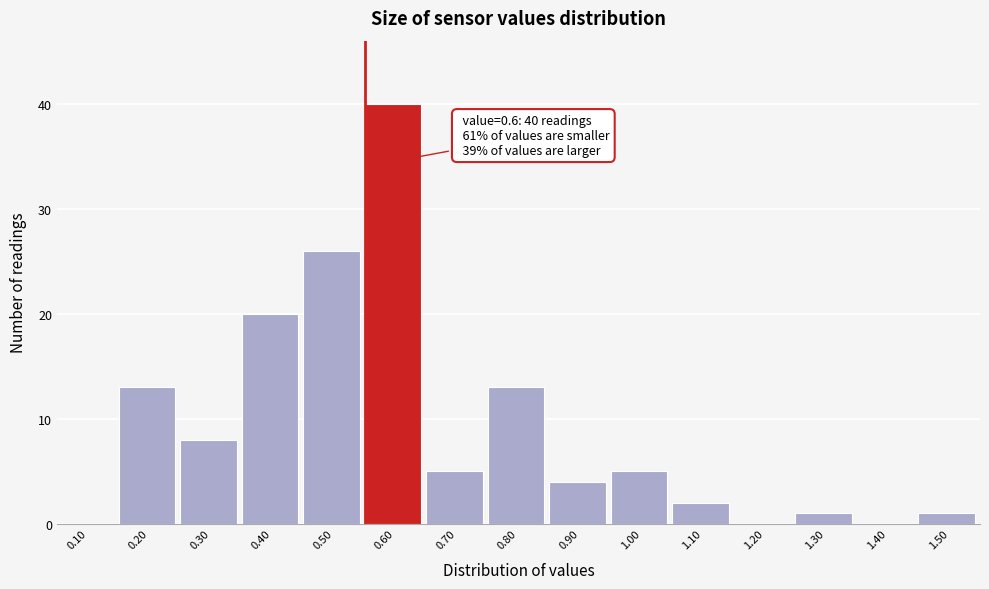

Reading left to right, transcribe all the data shown in this chart.

0.10=0	0.20=13	0.30=8	0.40=20	0.50=26	0.60=40	0.70=5	0.80=13	0.90=4	1.00=5	1.10=2	1.20=0	1.30=1	1.40=0	1.50=1